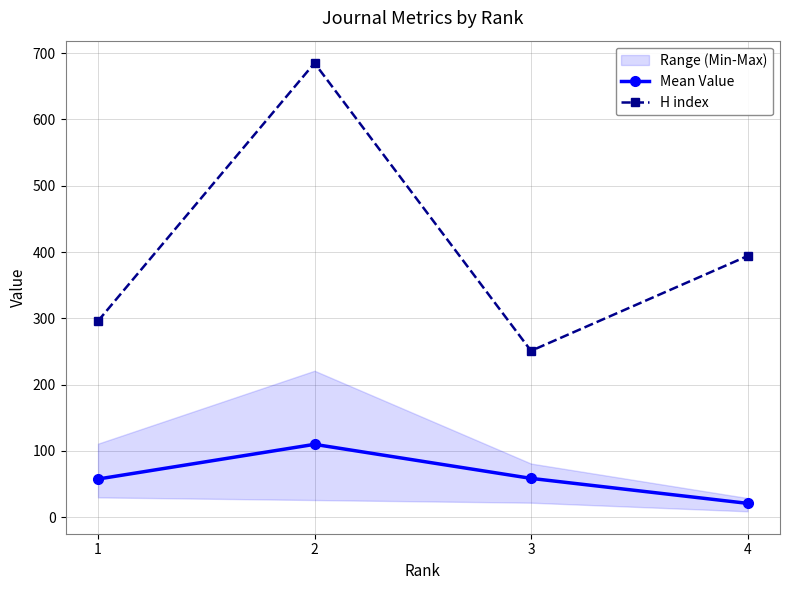

Is the value of H index at 1 greater than the value of Mean Value at 2?

Yes